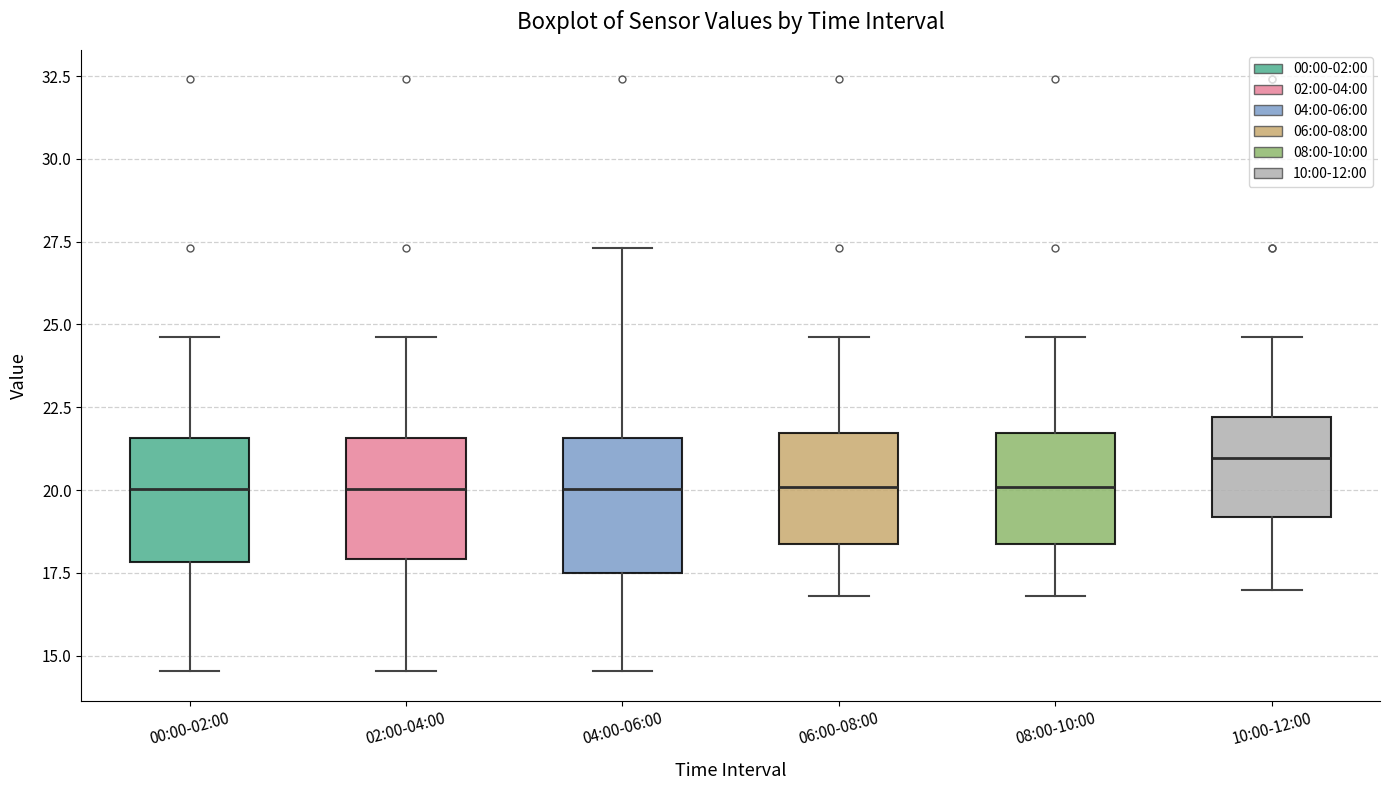

Where does the median line of the box for 04:00-06:00 sit on the y-axis? The values are not printed on the chart, so give them approximately, as read against the axis.

20.0